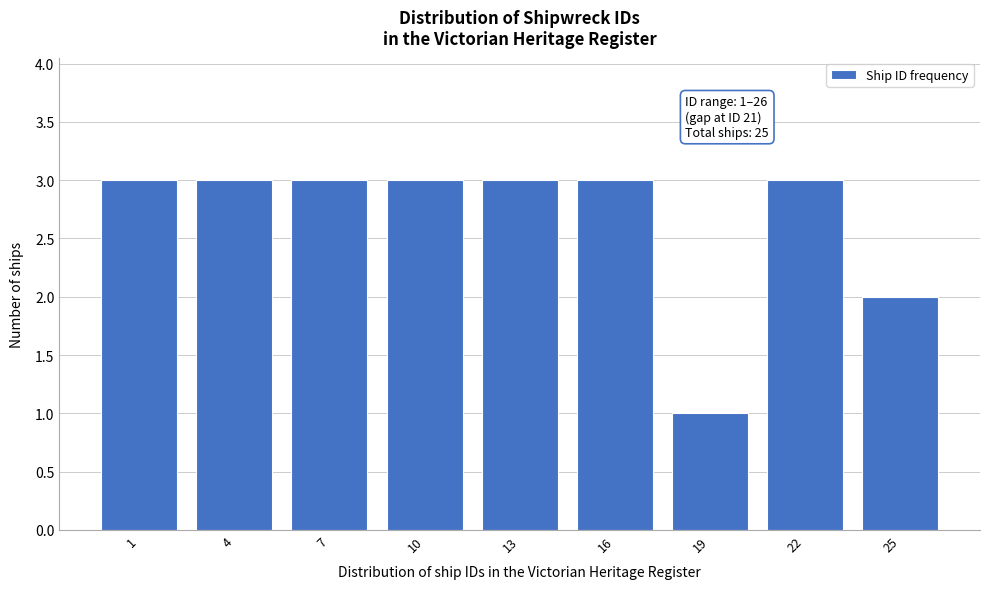

Reading left to right, list all the values displayed in this chart.

3	3	3	3	3	3	1	3	2